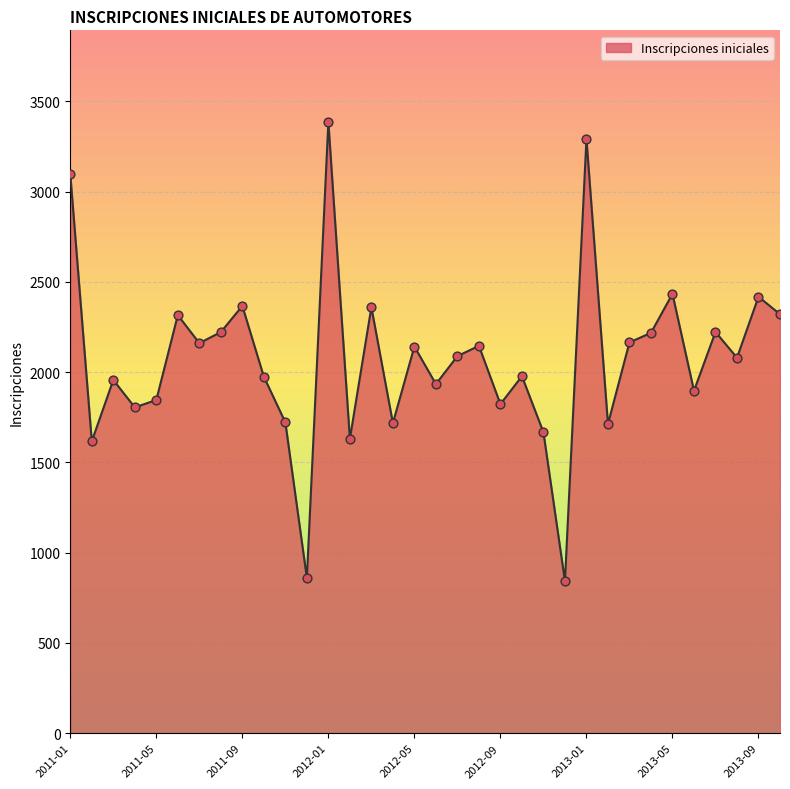

What is the difference between the maximum and minimum values?

2543